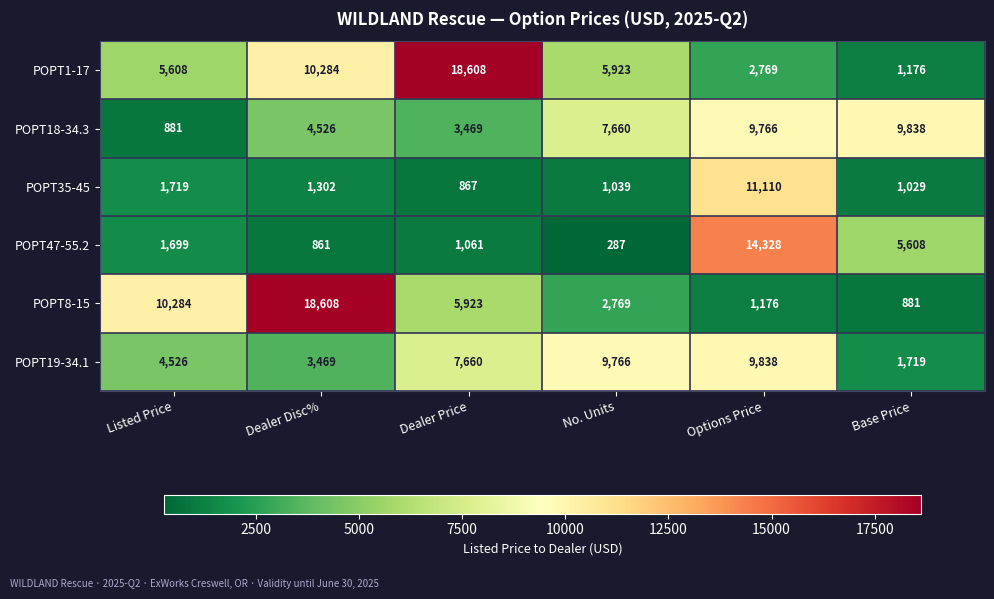

Is it true that POPT35-45 equals 2110 at Dealer Disc%?

False